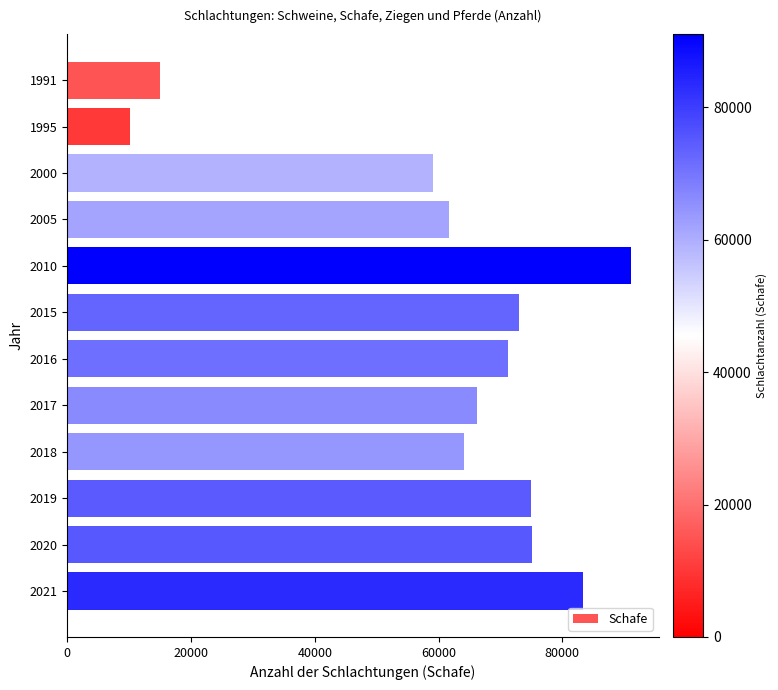

What is the smallest value displayed?

10166